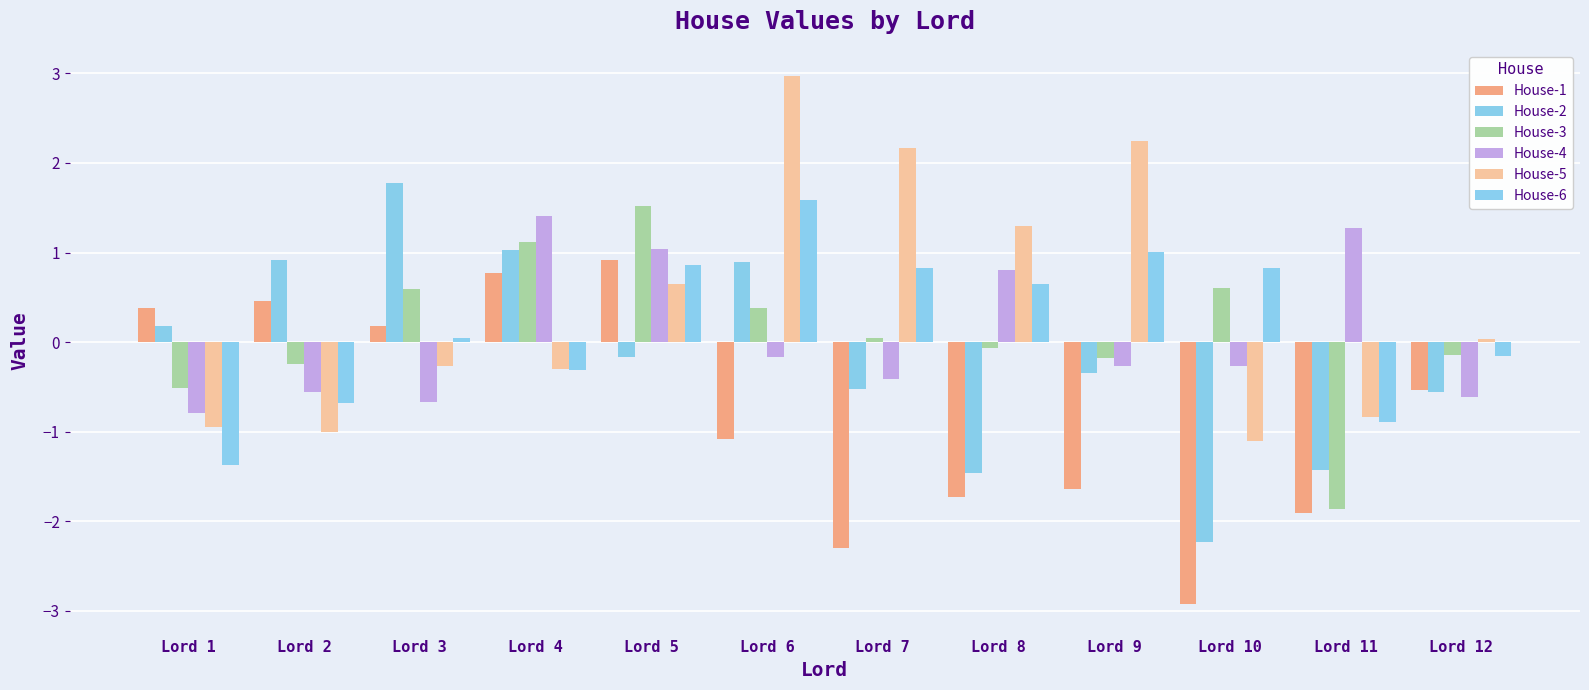

Is it true that House-2 equals -0.6 at Lord 12?

True